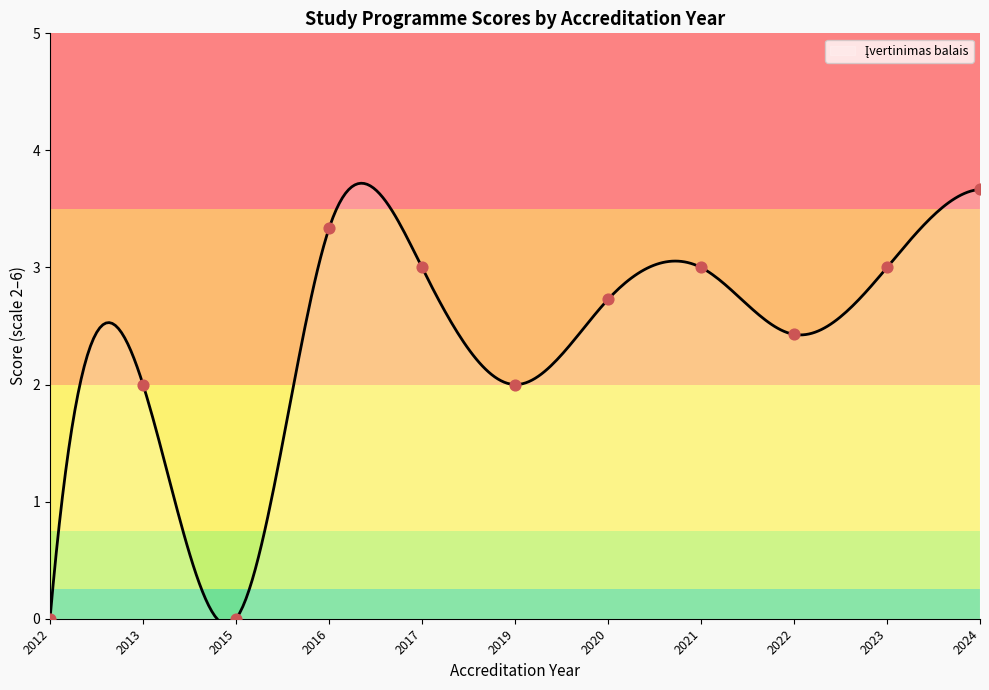

Between 2024 and 2015, which is larger?

2024